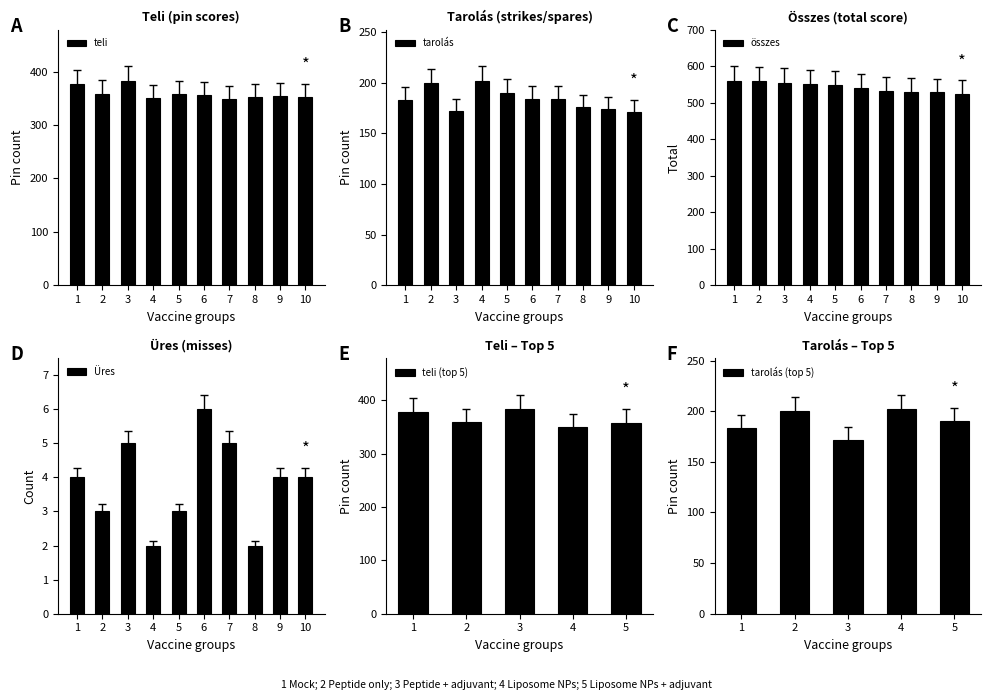

Are the bars horizontal?

No